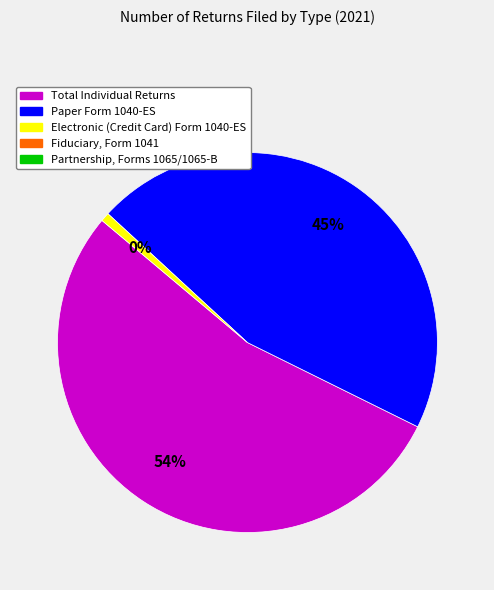

To the nearest percent, what percentage of the pie is Electronic (Credit Card) Form 1040-ES?

1%